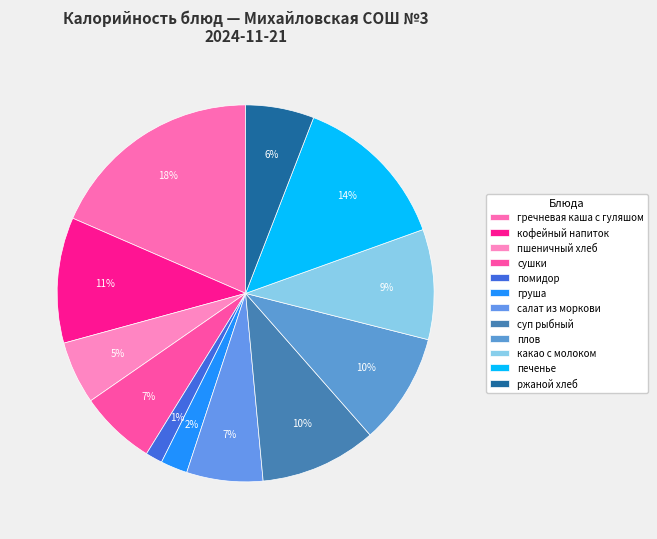

Which slice is the largest?

гречневая каша с гуляшом